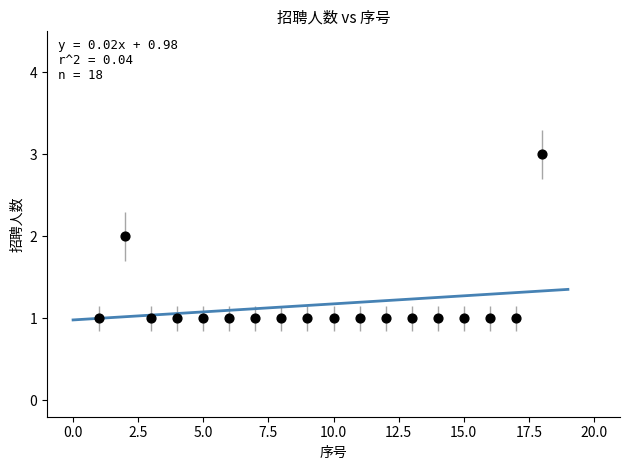

What is the range of X values (max minus min)?

17